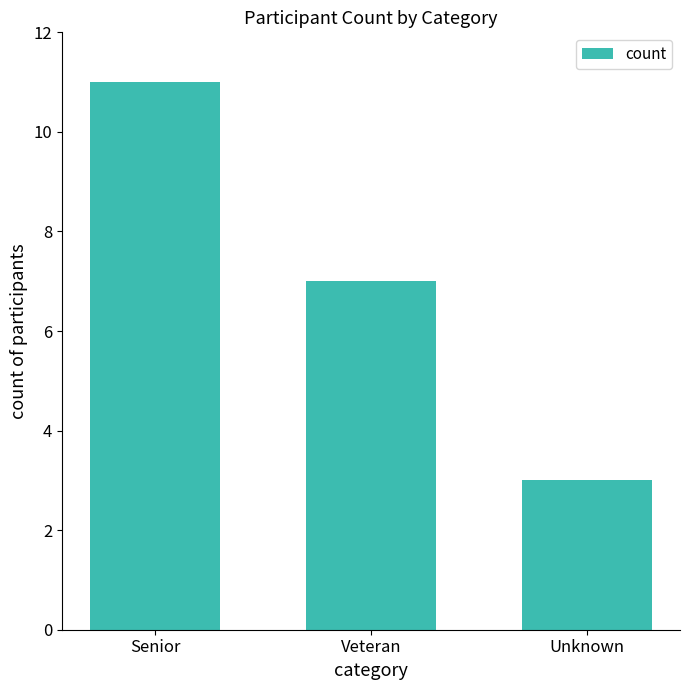

What is the difference between the maximum and minimum values?

8